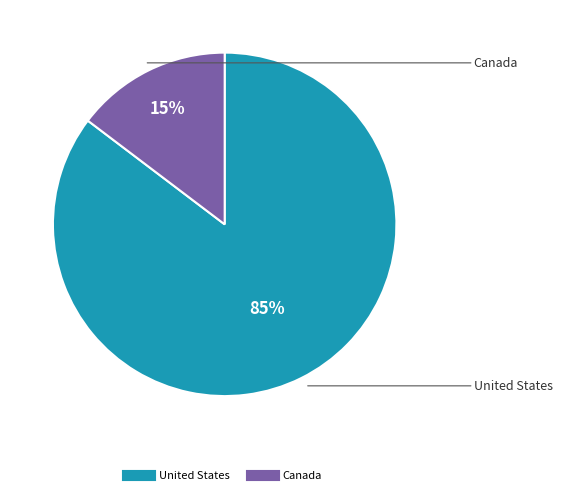

Which slice is the largest?

United States